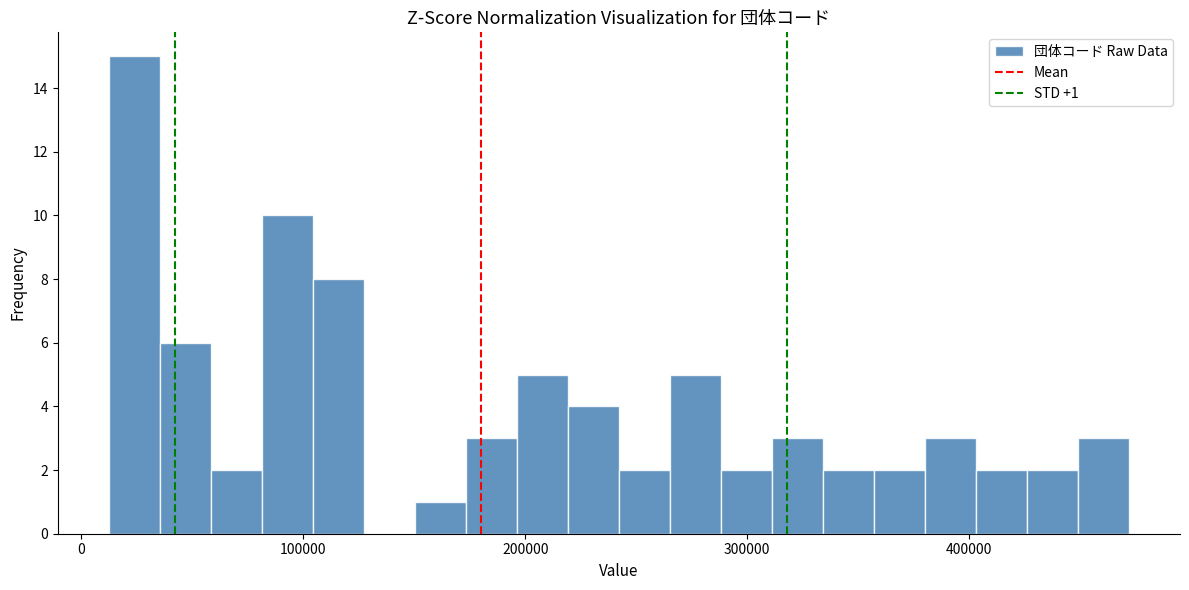

Read against the x-axis, roughly where is the centre of the tallest bar?

20000